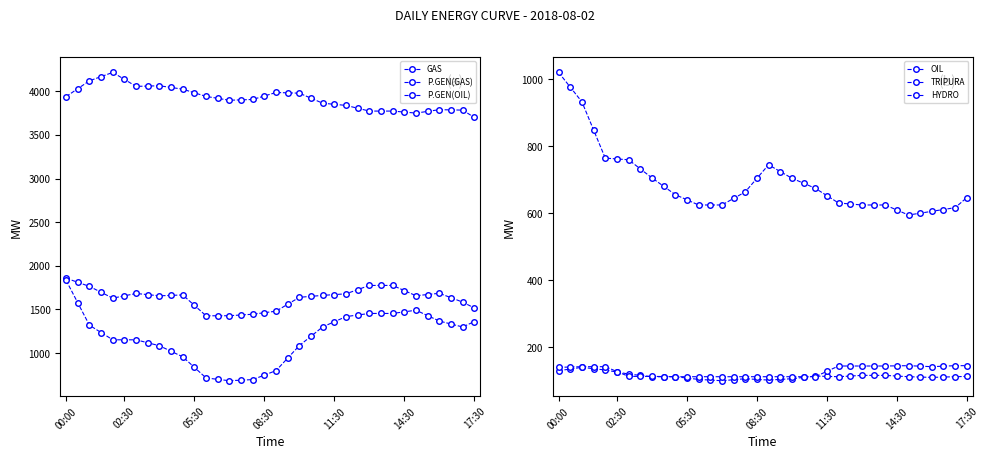

True or false: GAS has a value of 2407.1 at 8.

False